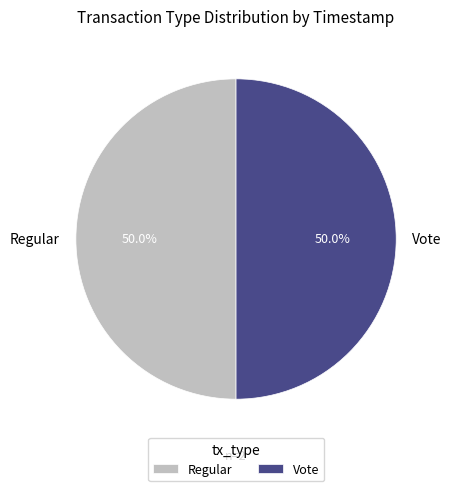

To the nearest percent, what percentage of the pie is Vote?

50%